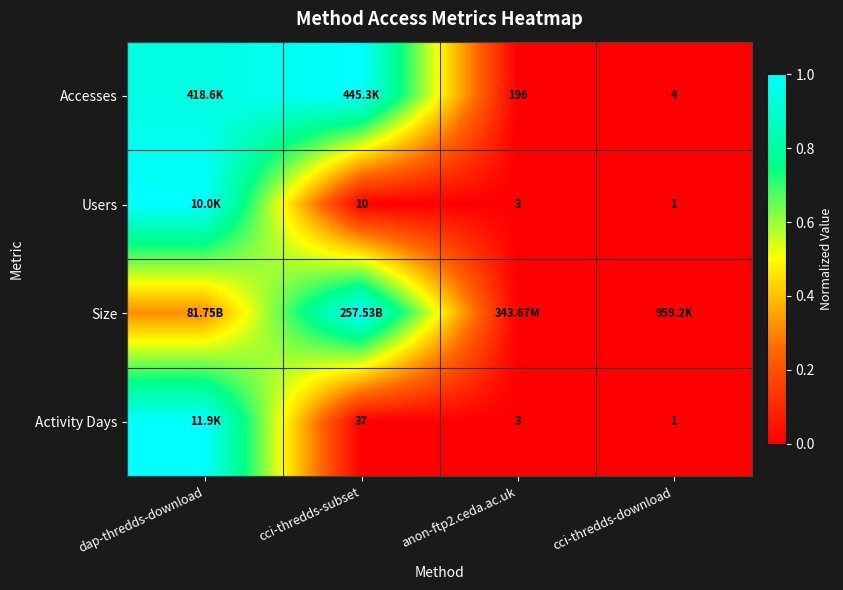

Is the value of Activity Days at cci-thredds-subset greater than the value of Users at cci-thredds-download?

Yes